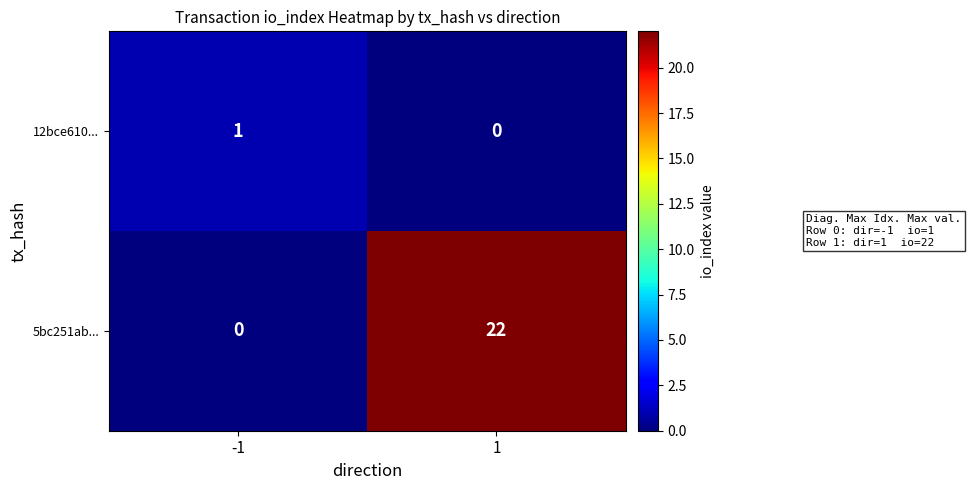

List the series in order of their peak value, highest first.

5bc251ab..., 12bce610...